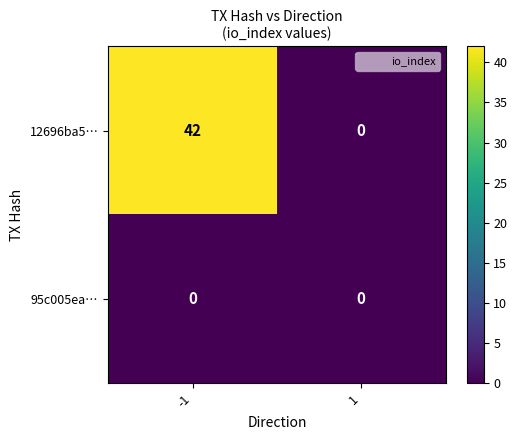

List the labels in order of 12696ba5… value, smallest first.

1, -1